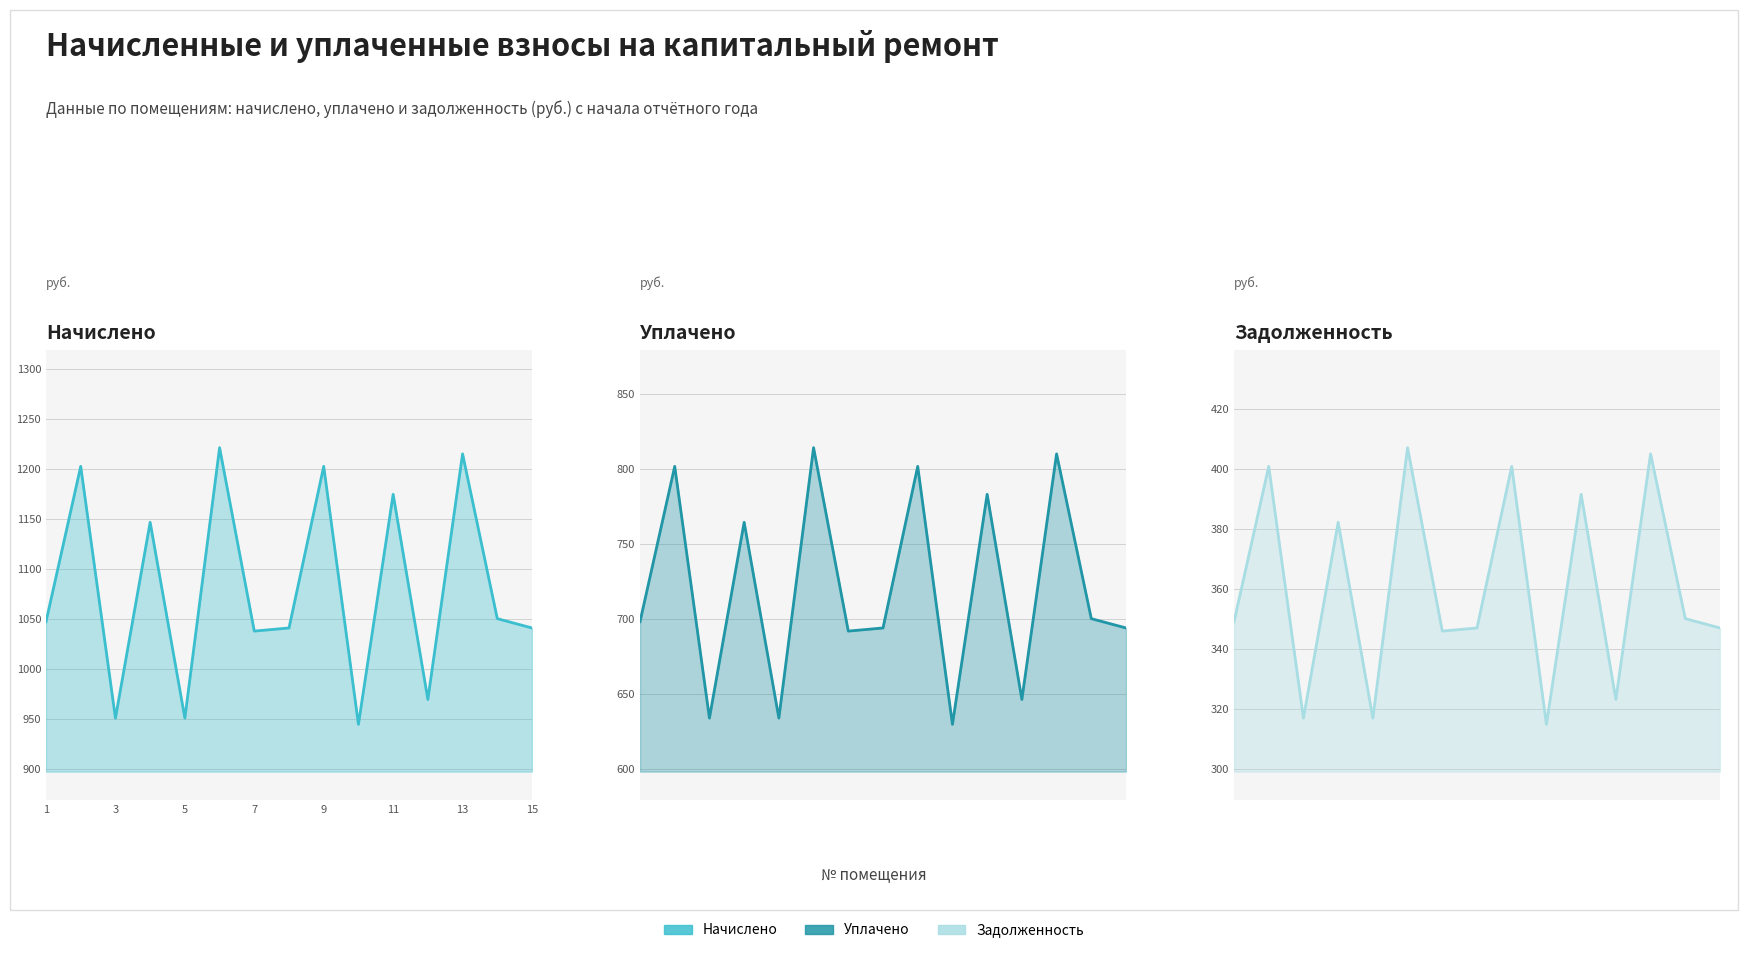

Rank the series at 8 from lowest to highest value.

задолженность, уплачено, начислено